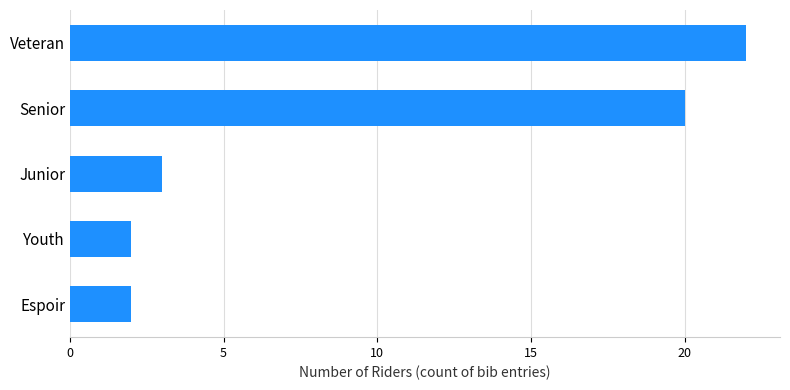

Is it true that the value at Senior is 35?

False